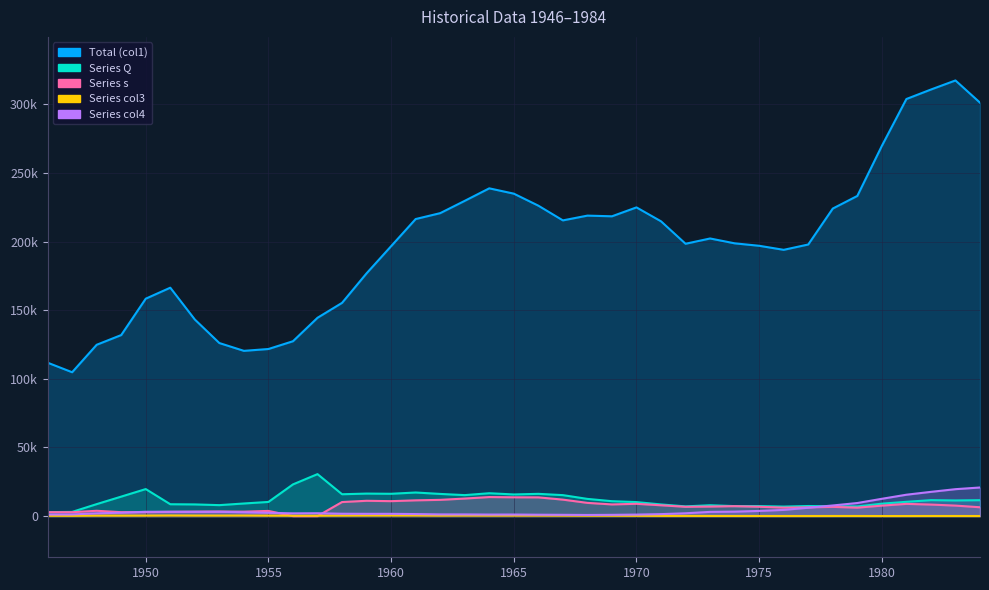

What is the value of the Series col3 point at the 35th from the left?

49